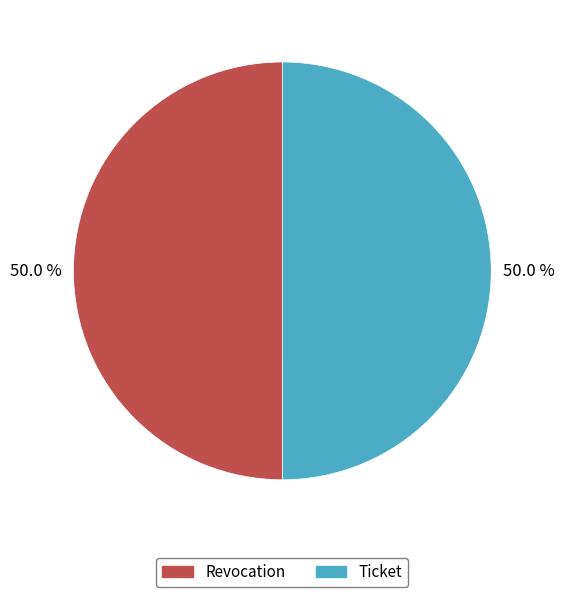

Count the number of slices in the pie.

2